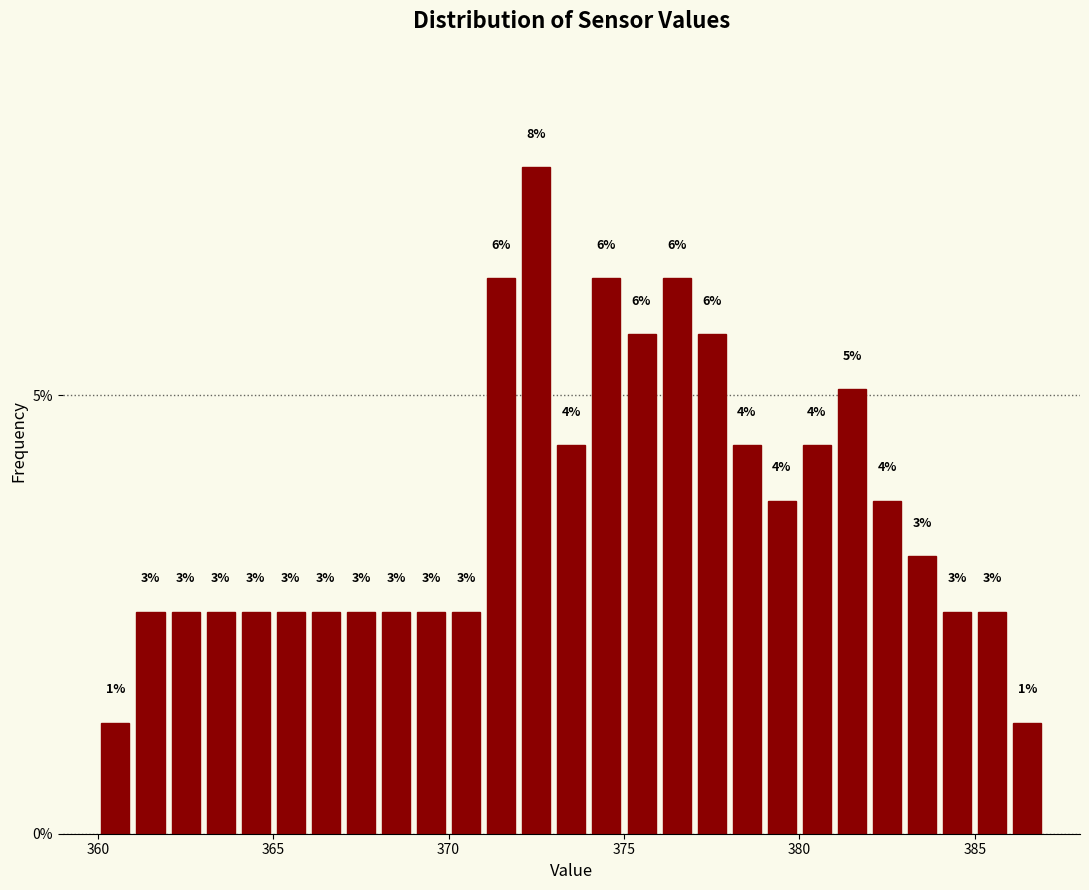

Read against the x-axis, roughly where is the centre of the tallest bar?

372.5